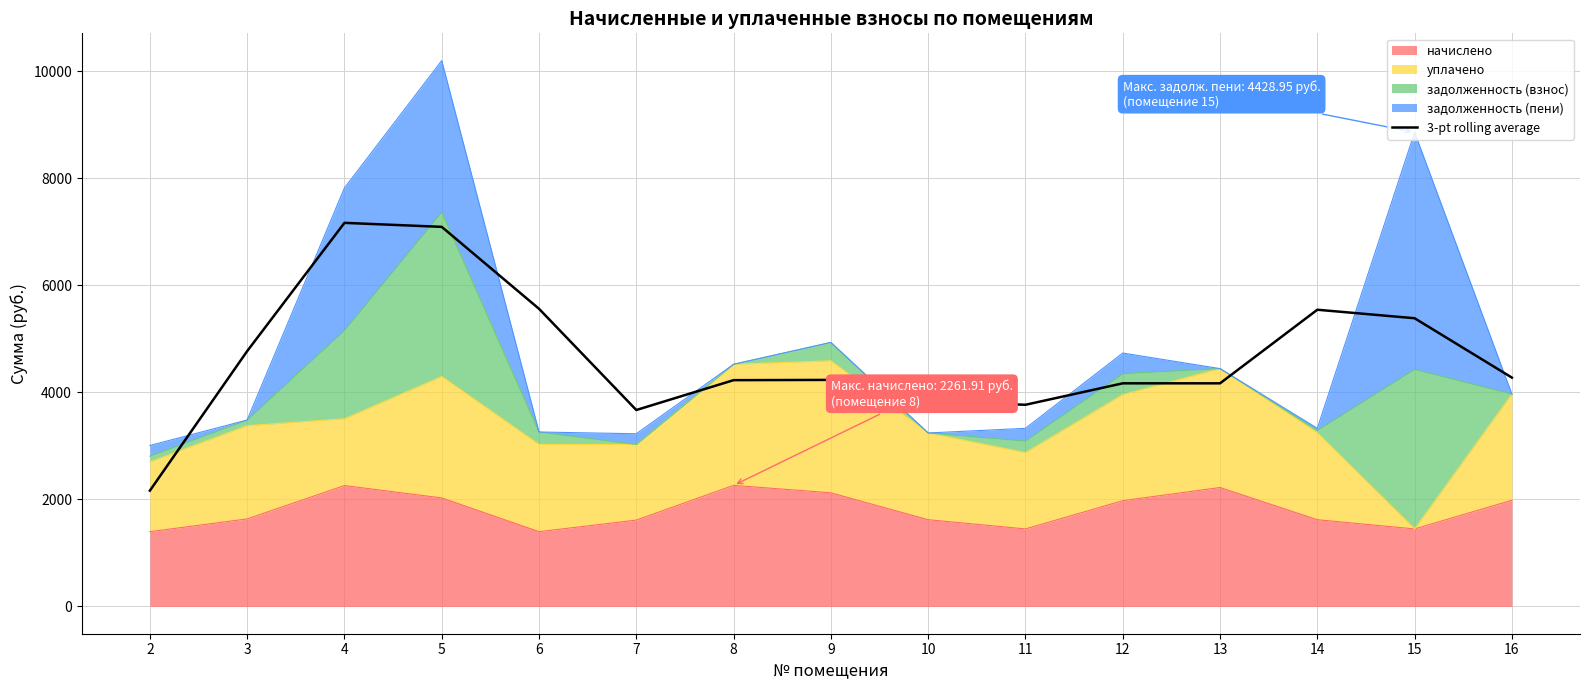

The chart shows a value of 4168.2 at 12. True or false?

True